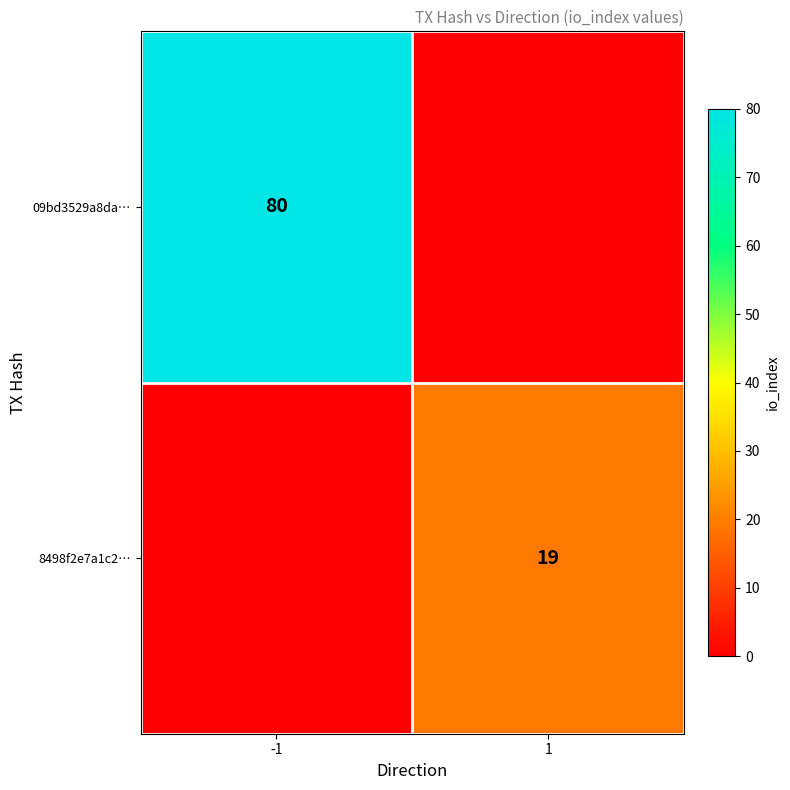

How many data points does each series have?

2